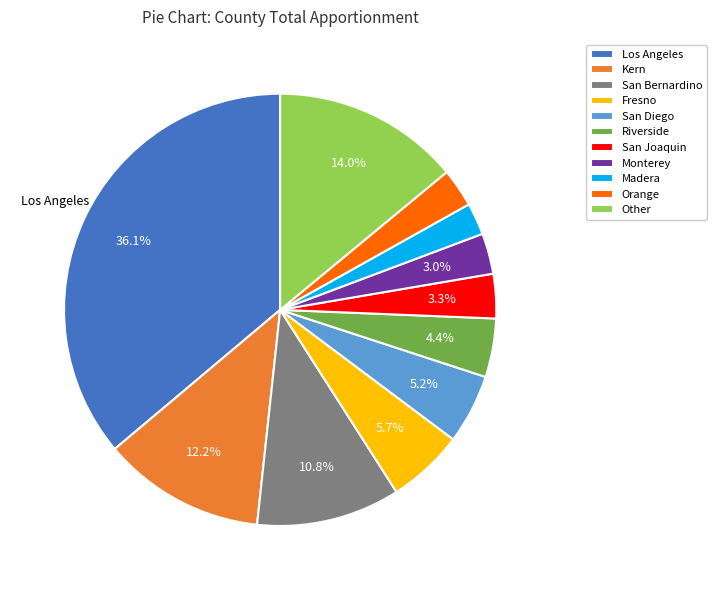

Which slice is the largest?

Los Angeles